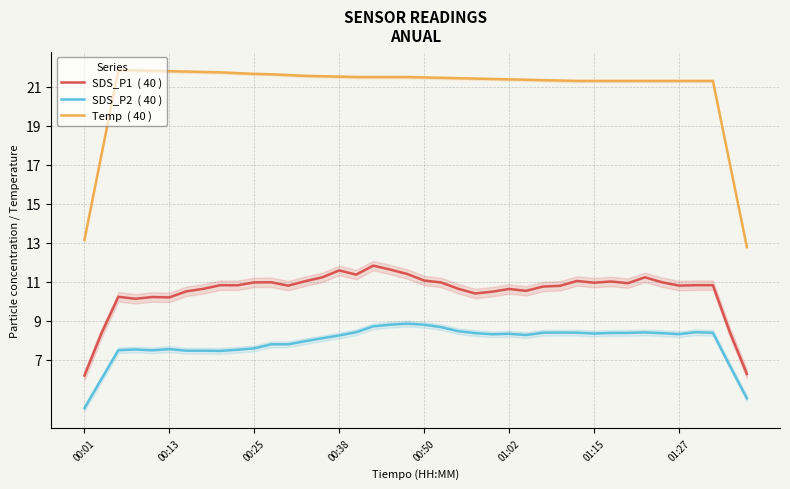

Between 14 and 16, which is larger?

16